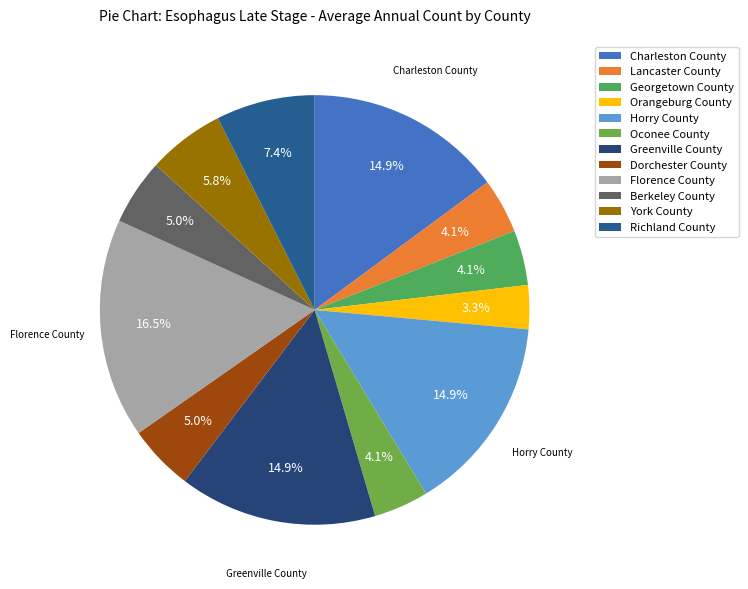

Does any single category account for the majority?

No